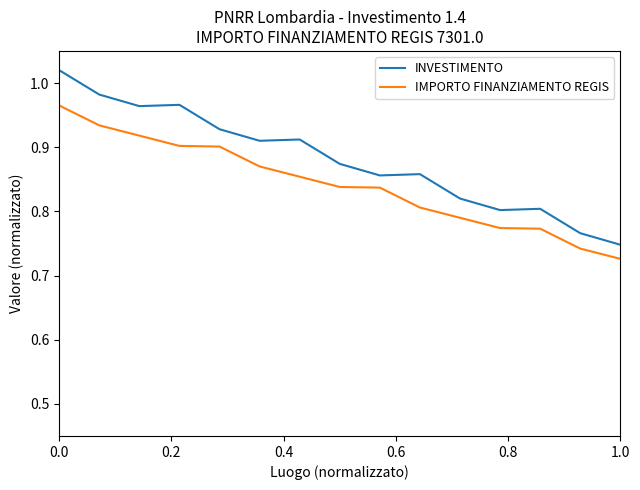

True or false: INVESTIMENTO and IMPORTO FINANZIAMENTO REGIS intersect in this chart.

False